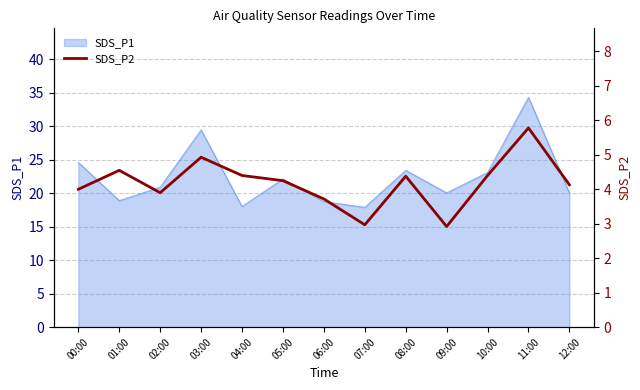

Reading right to left, extract all data points from this chart.

4.1	5.8	4.4	2.9	4.4	3.0	3.7	4.2	4.4	4.9	3.9	4.5	4.0